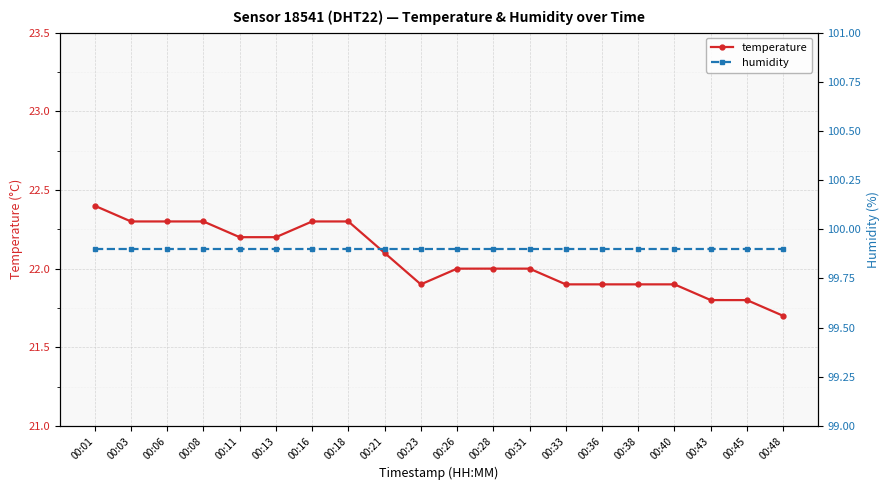

The humidity series shows 32.4 at 00:06. True or false?

False